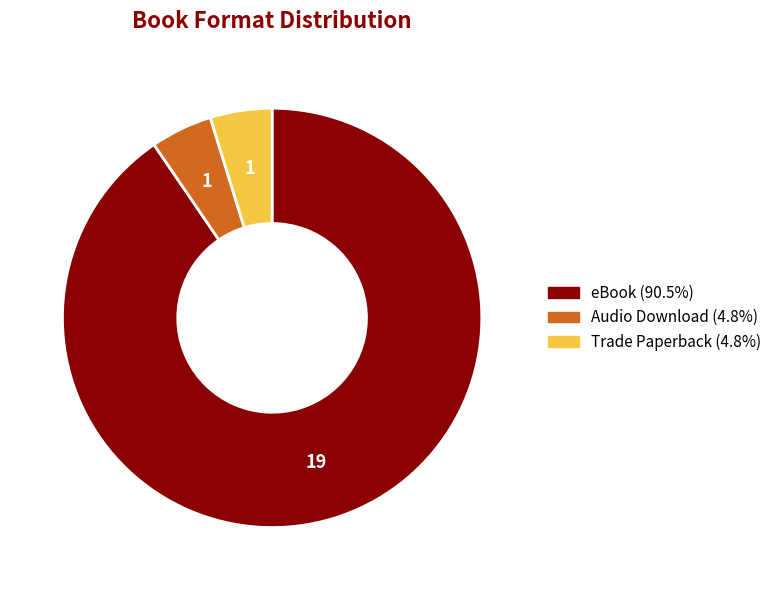

What is the largest slice in the pie chart?

eBook